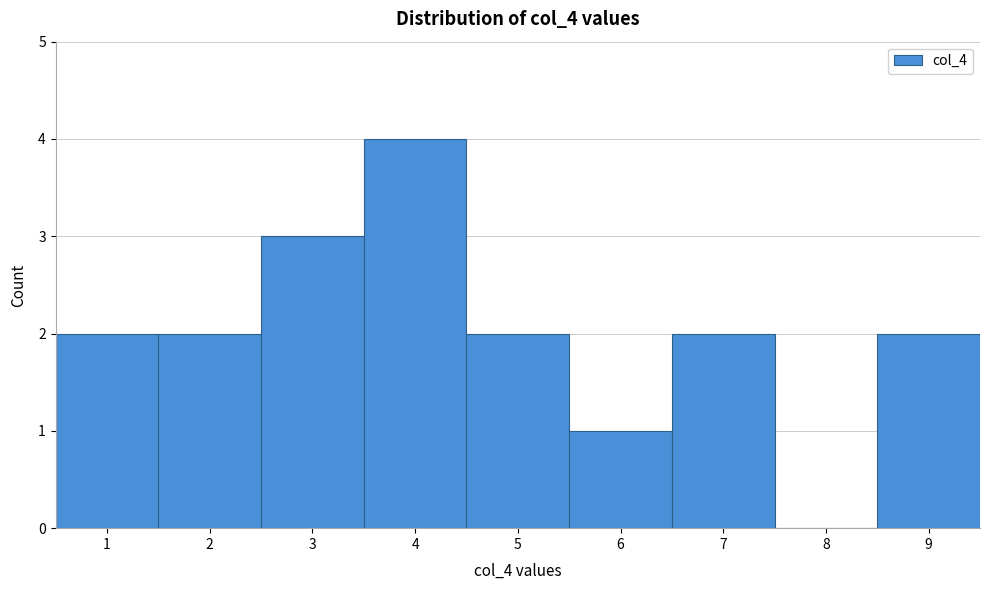

Over which range of the x-axis is the bar tallest?

3.5 to 4.5